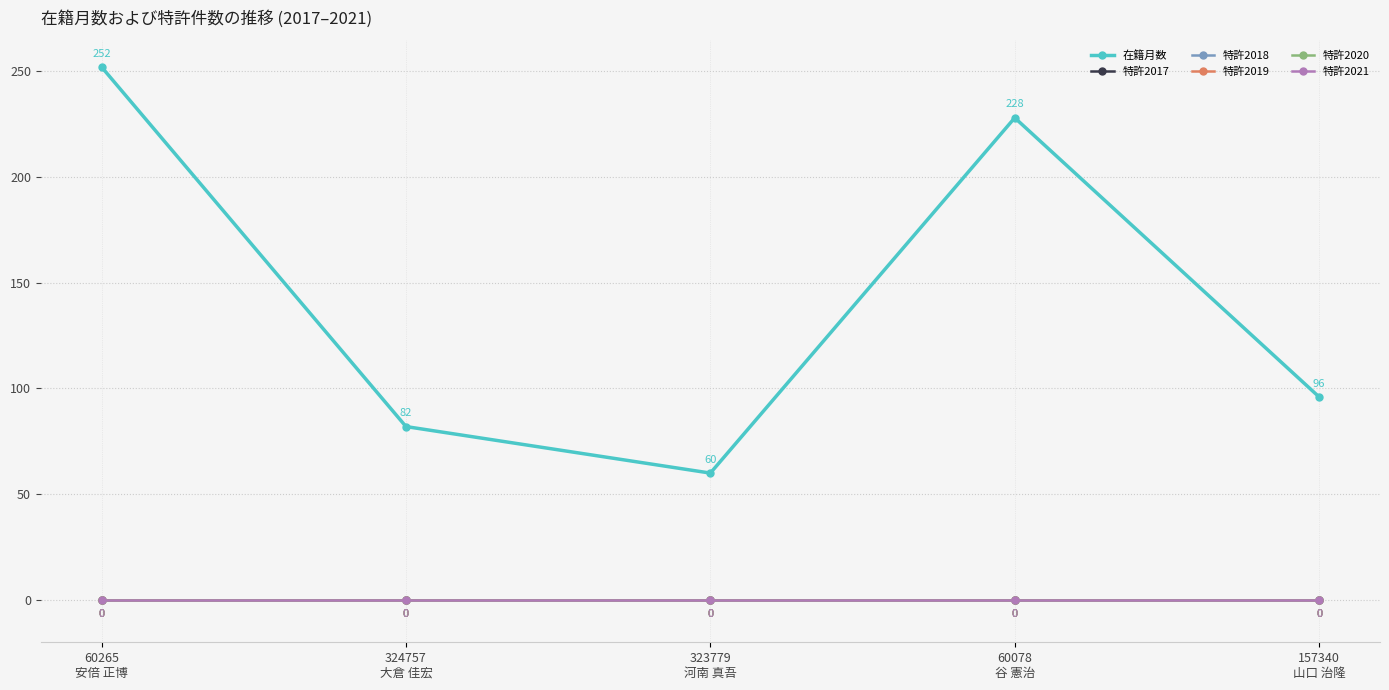

Is this an area chart (filled region under the line)?

No